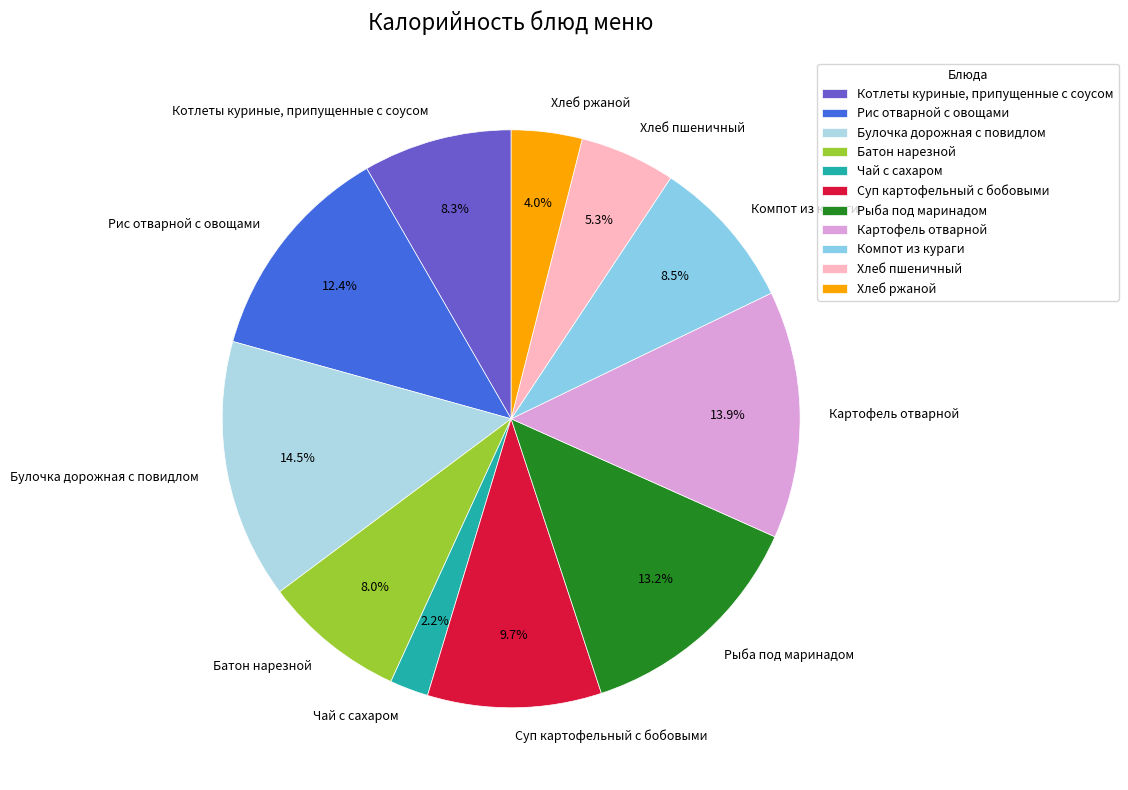

True or false: Рыба под маринадом accounts for 13% of the total.

True